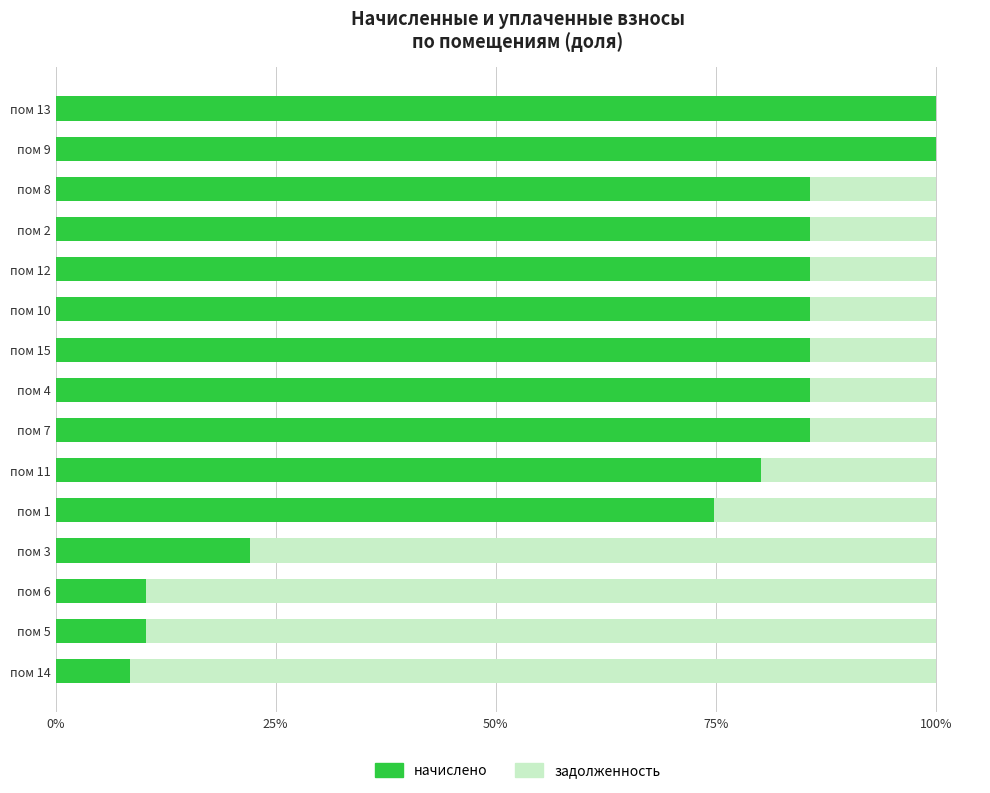

What are all the series names shown in the legend?

начислено, задолженность